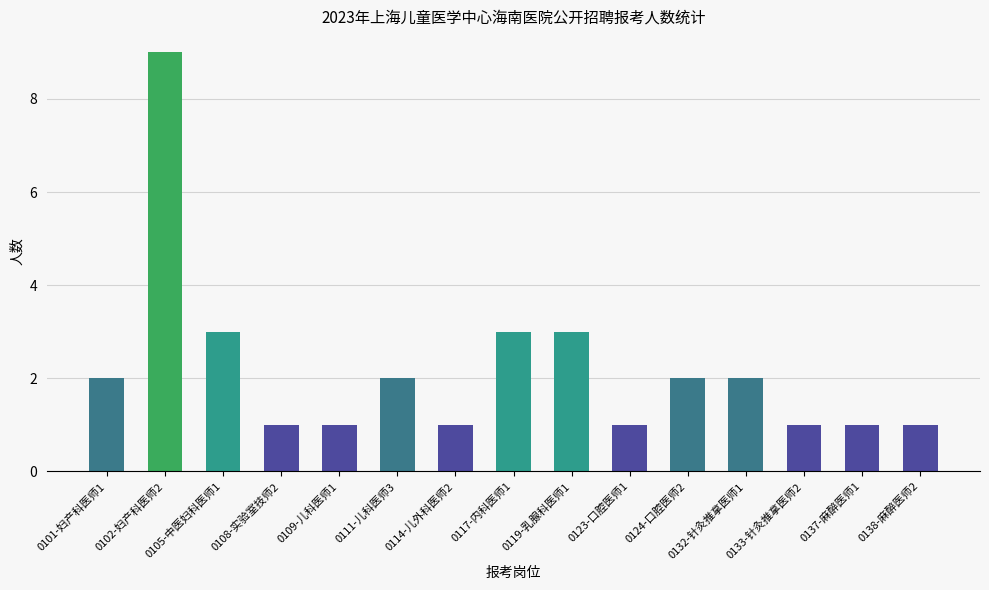

What is the value of the 13th bar from the left?

1